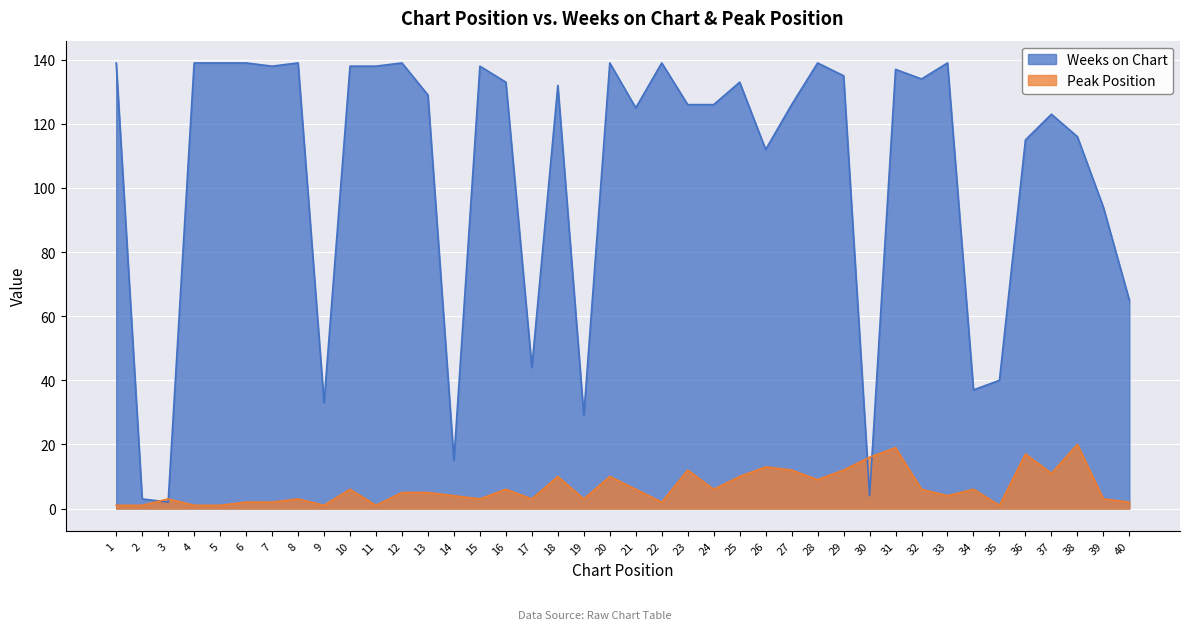

Count the number of data series in this chart.

2